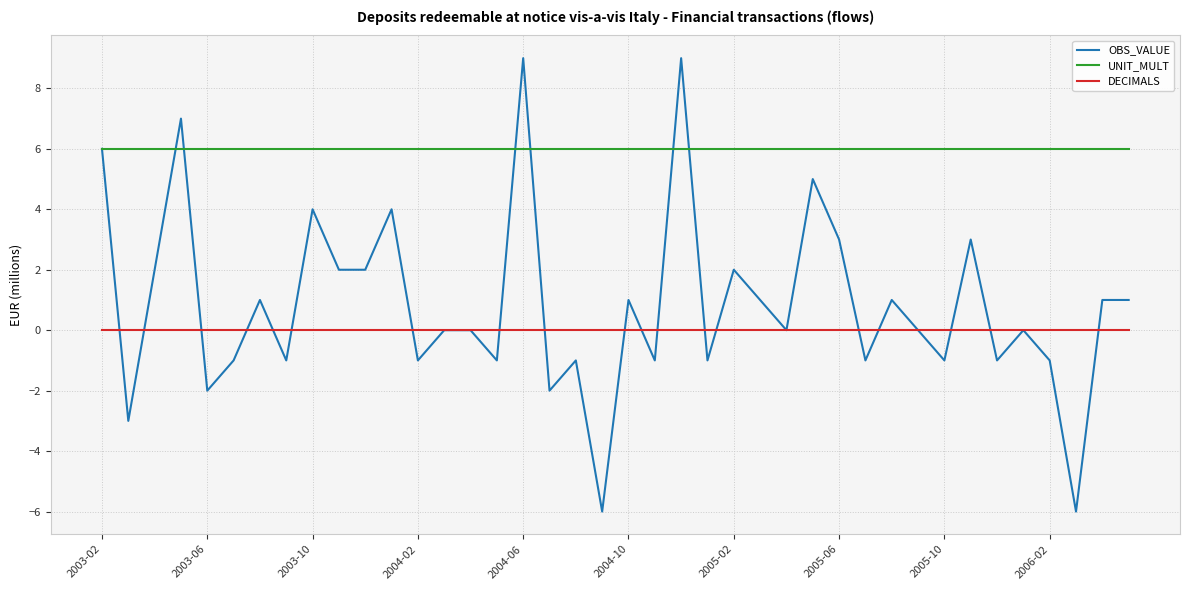

What is the maximum value for UNIT_MULT?

6